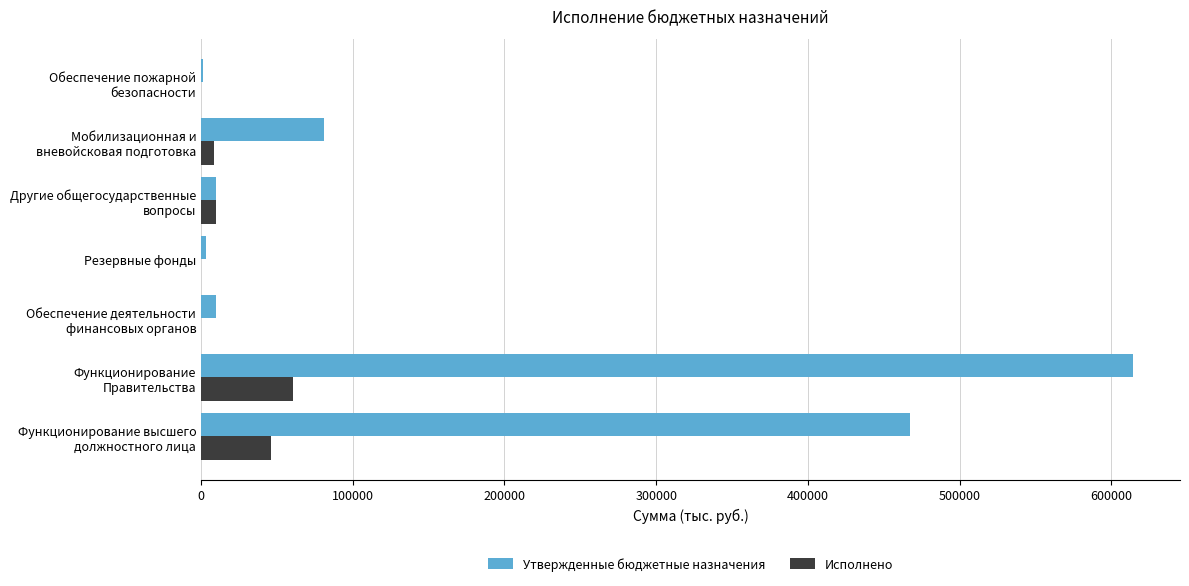

What is the sum of all Исполнено values?

125590.2